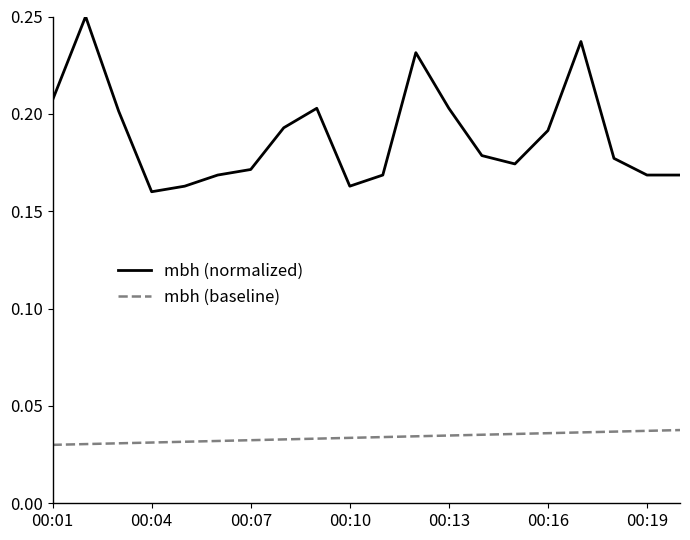

Which series has the widest spread of values?

mbh (normalized)